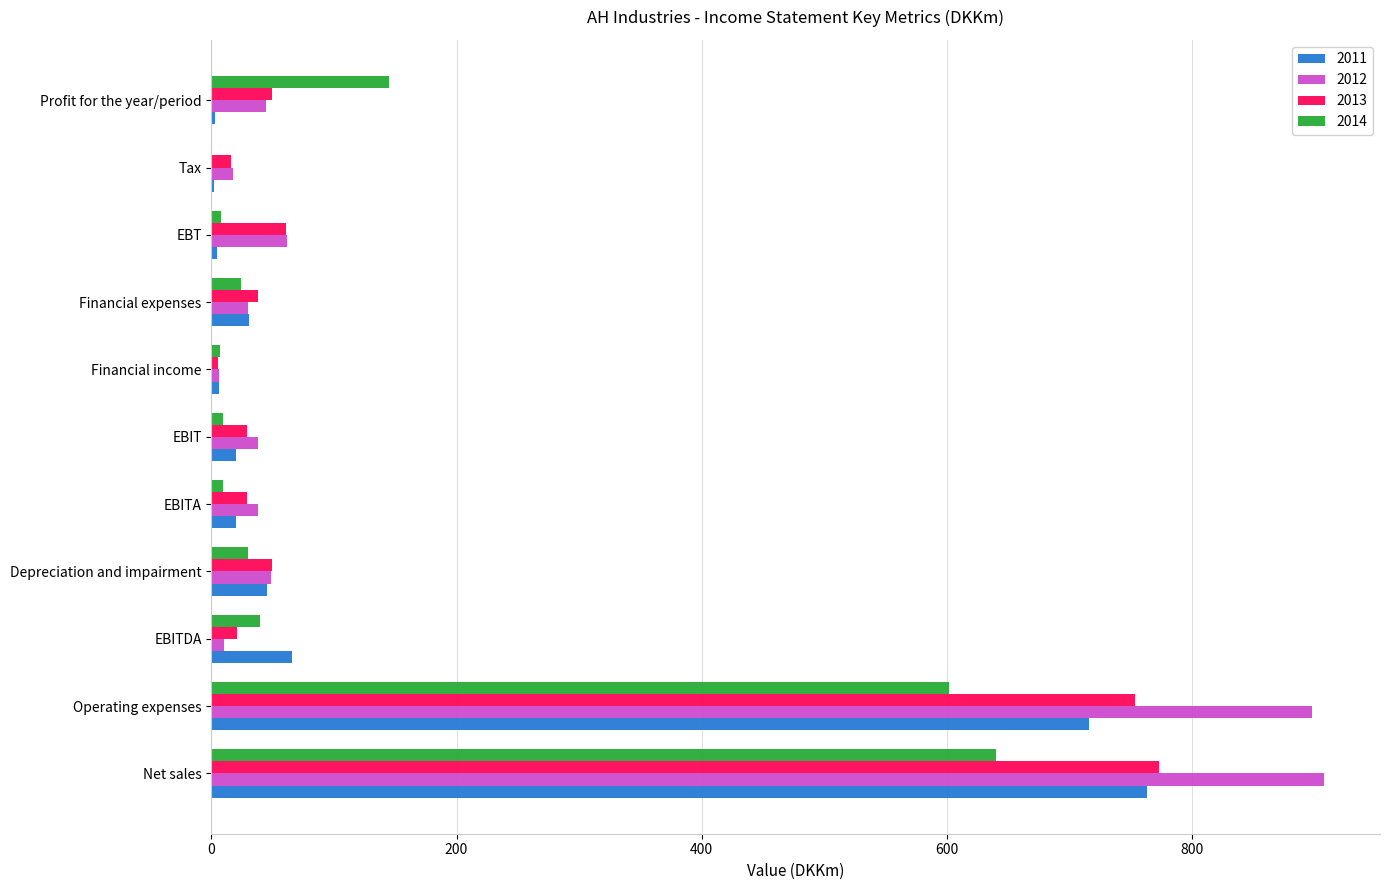

Which category has the highest value in the 2012 series?

Net sales